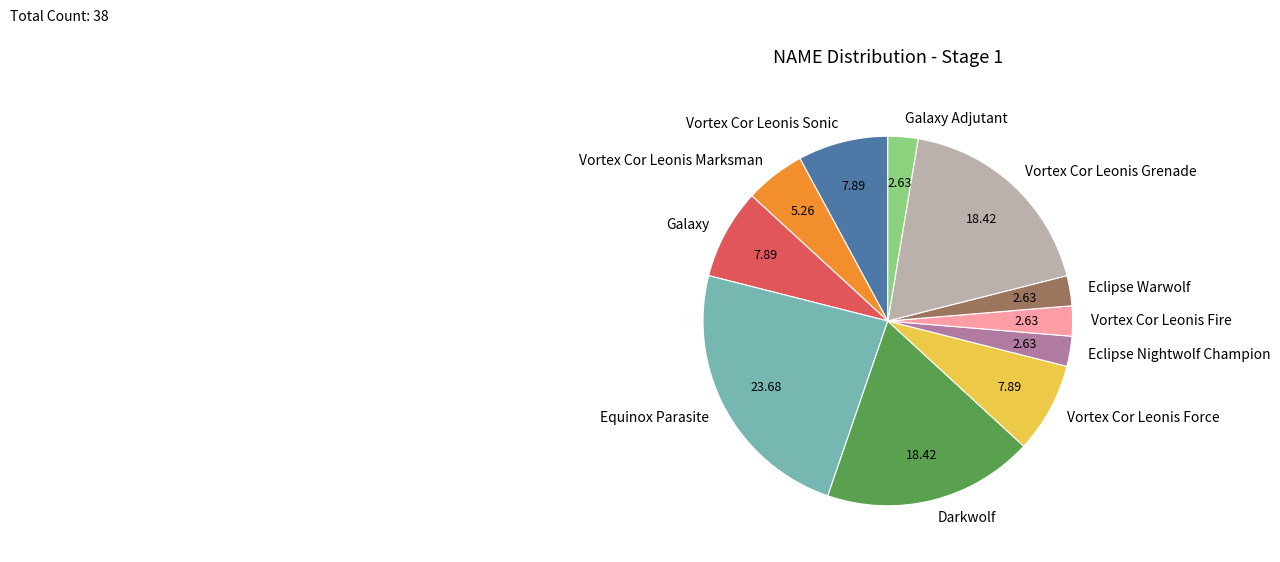

Is there any slice that represents more than half of the pie?

No